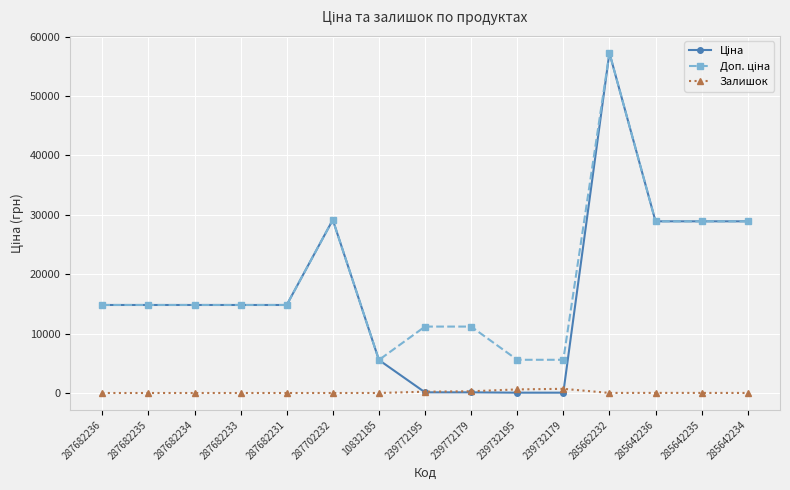

The value of Залишок at 287682231 is 0.0. True or false?

True